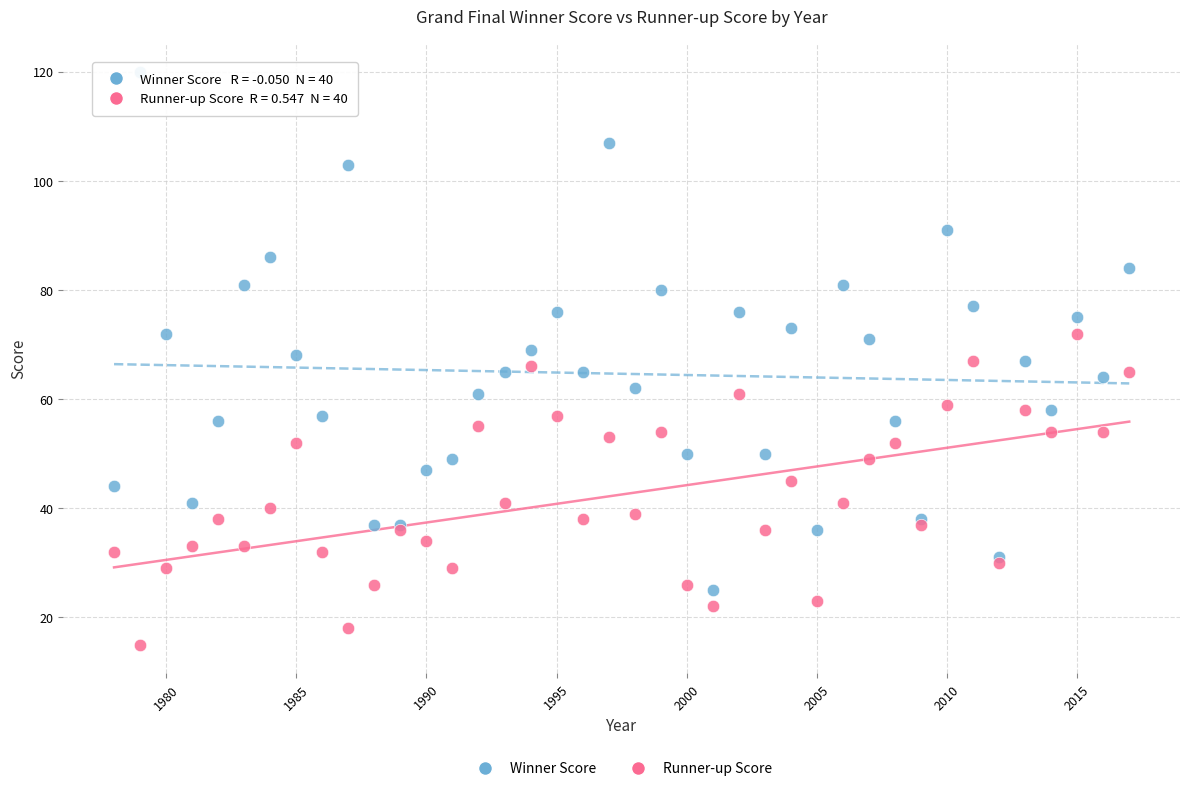

What are all the series names shown in the legend?

Winner Score, Runner-up Score